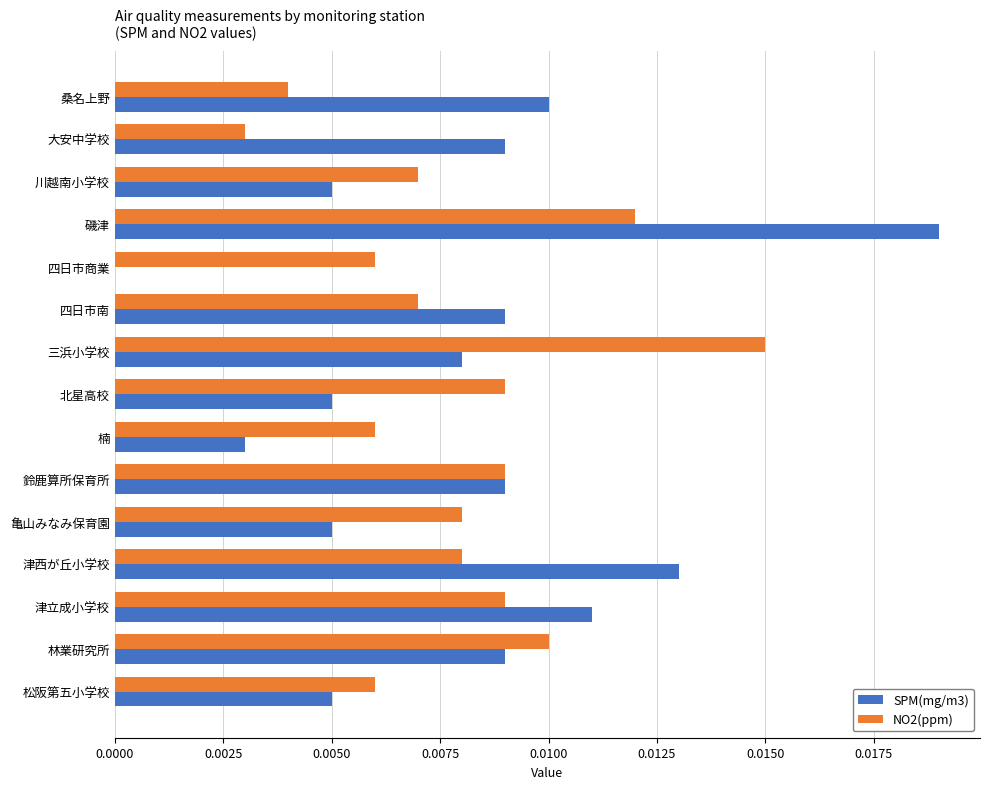

Between 北星高校 and 鈴鹿算所保育所, which series saw the biggest shift?

SPM(mg/m3)